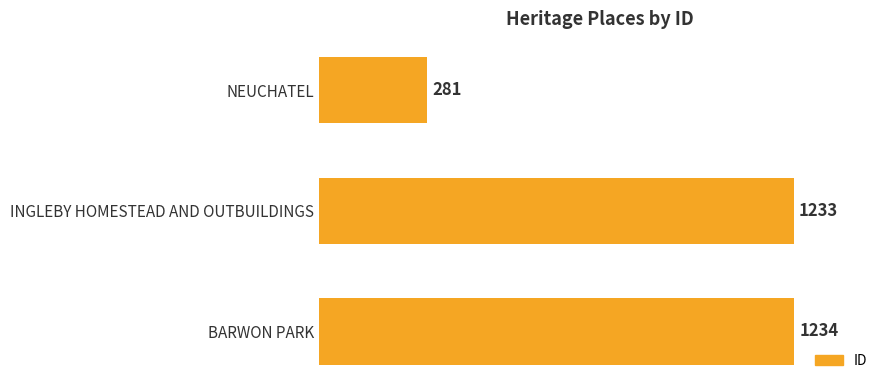

Reading bottom to top, transcribe all the data shown in this chart.

1234	1233	281